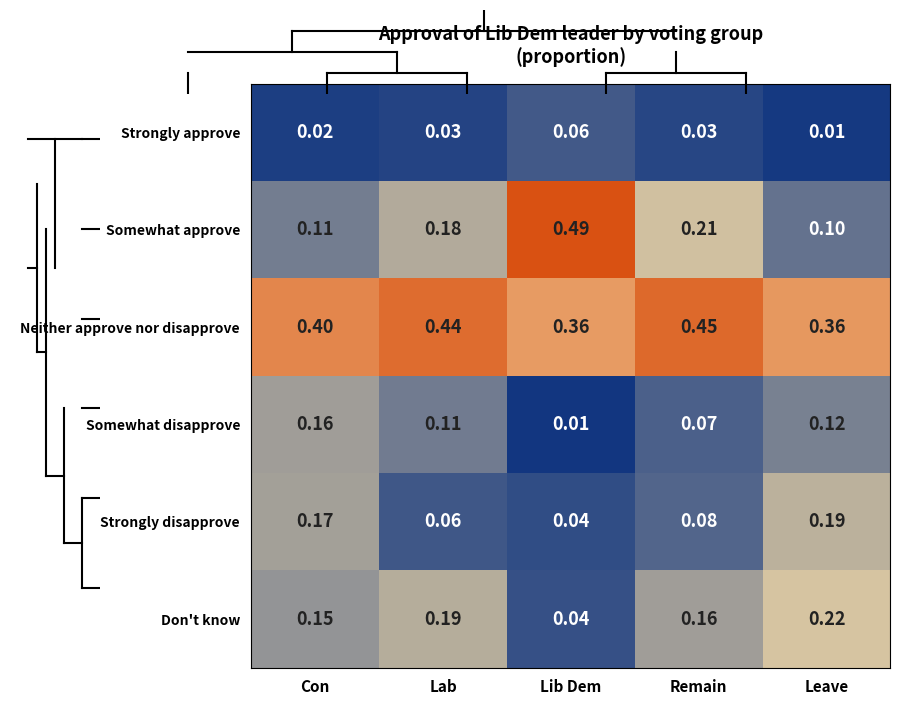

What is the spread (max minus min) of values at Remain?

0.4